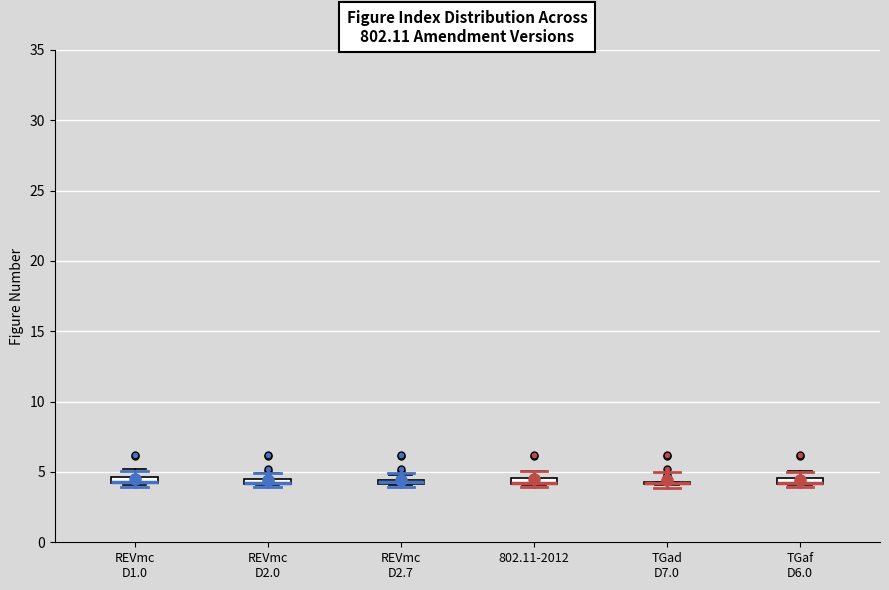

Where does the upper whisker of the box for TGaf D6.0 end on the y-axis? The values are not printed on the chart, so give them approximately, as read against the axis.

5.0